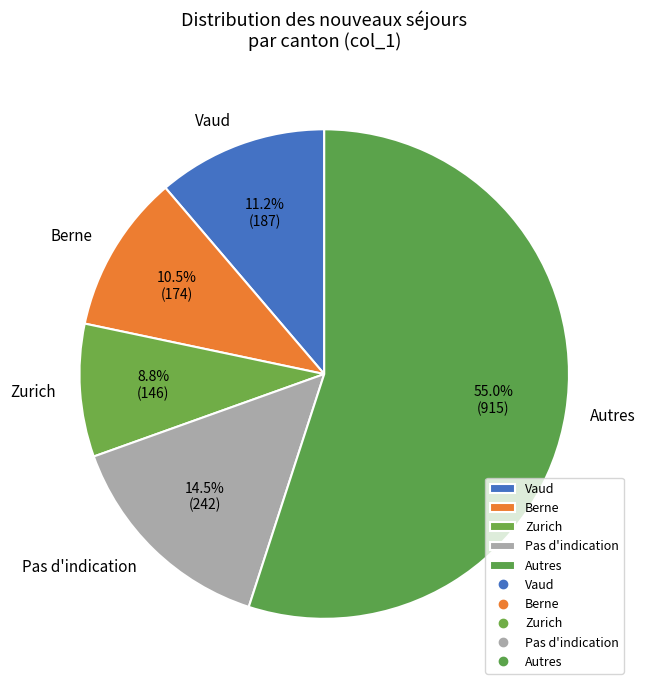

Which has a higher value, Pas d'indication or Autres?

Autres